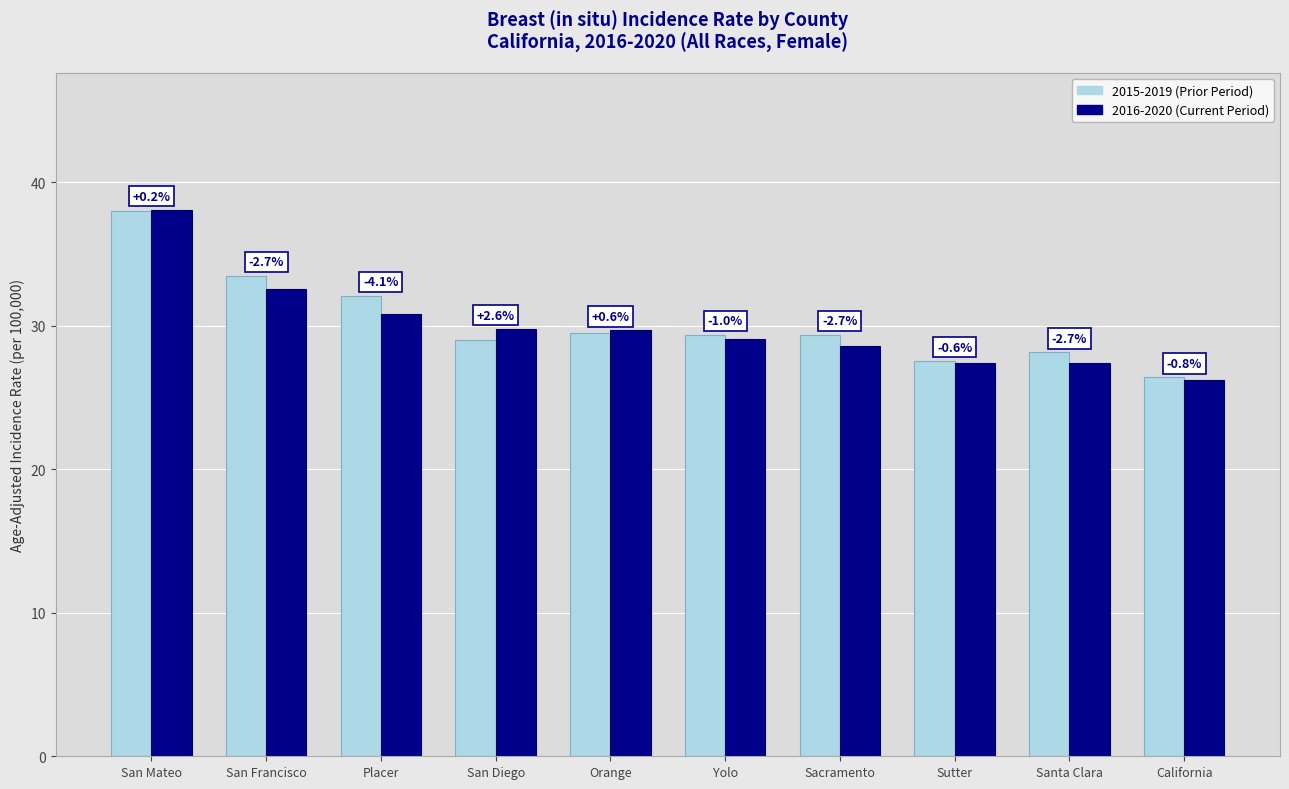

How many bars are there in each group?

2